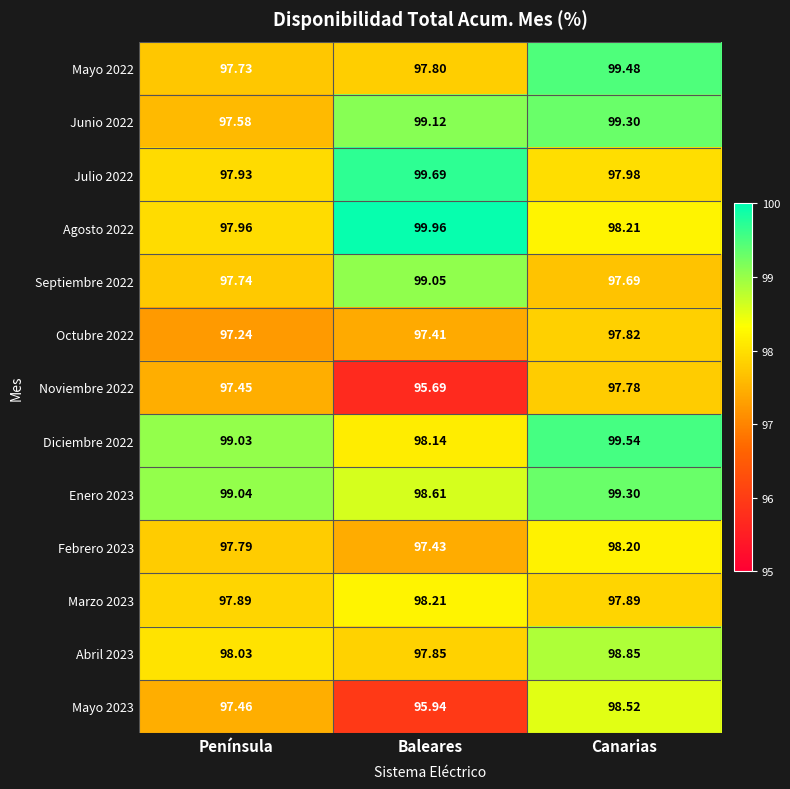

Which label corresponds to the smallest value in the chart?

Baleares